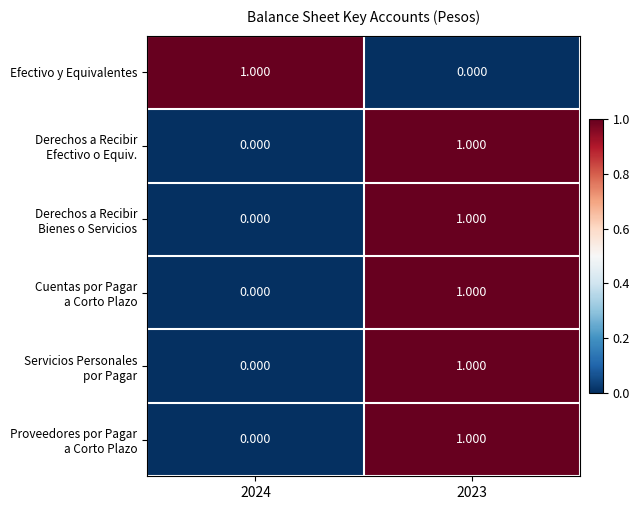

Count the number of data series in this chart.

6